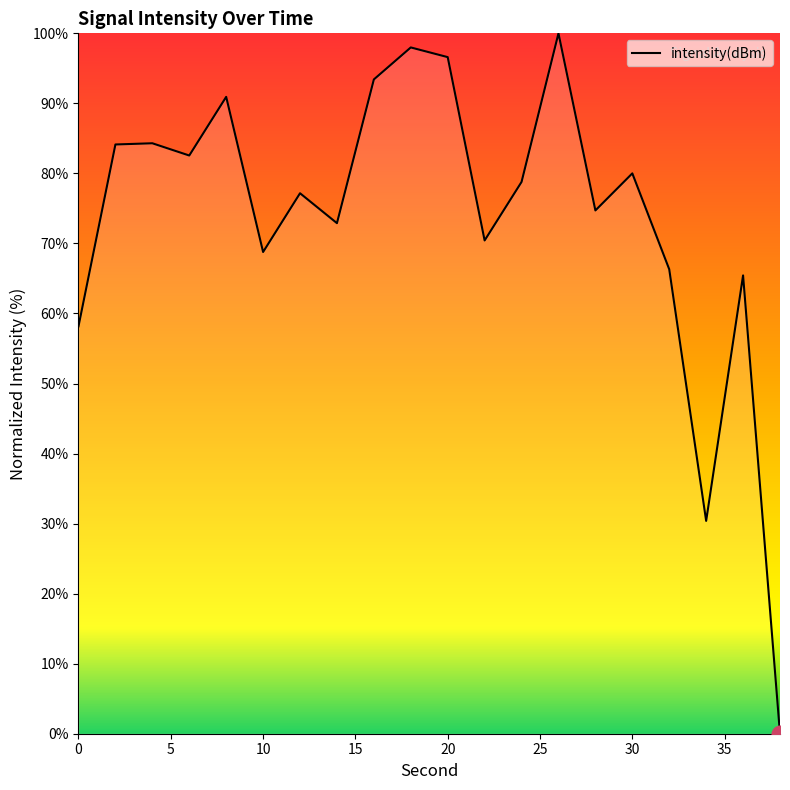

What is the difference between the maximum and second lowest values?

69.6